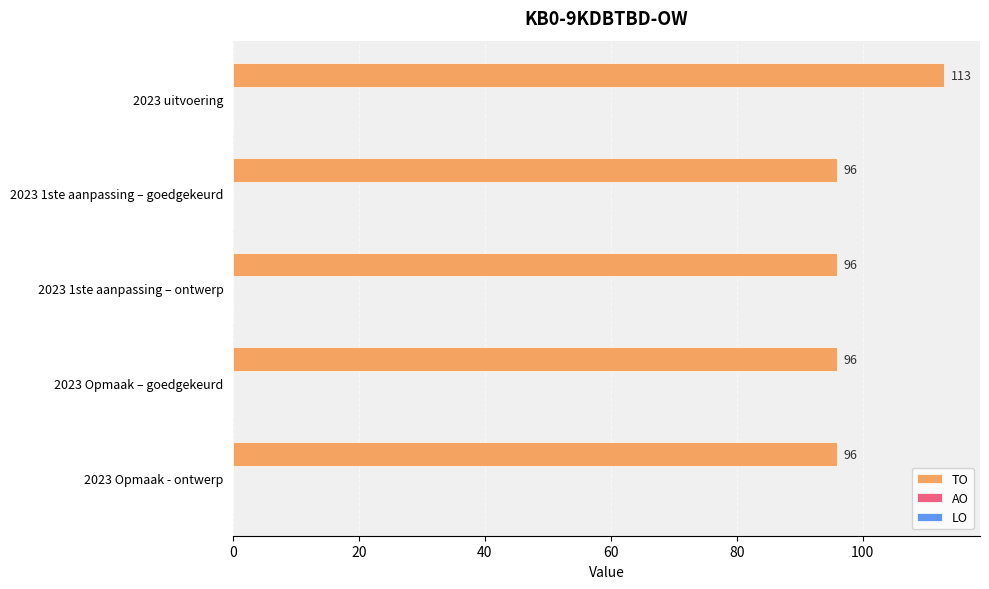

What is the difference between the maximum and minimum values?

17